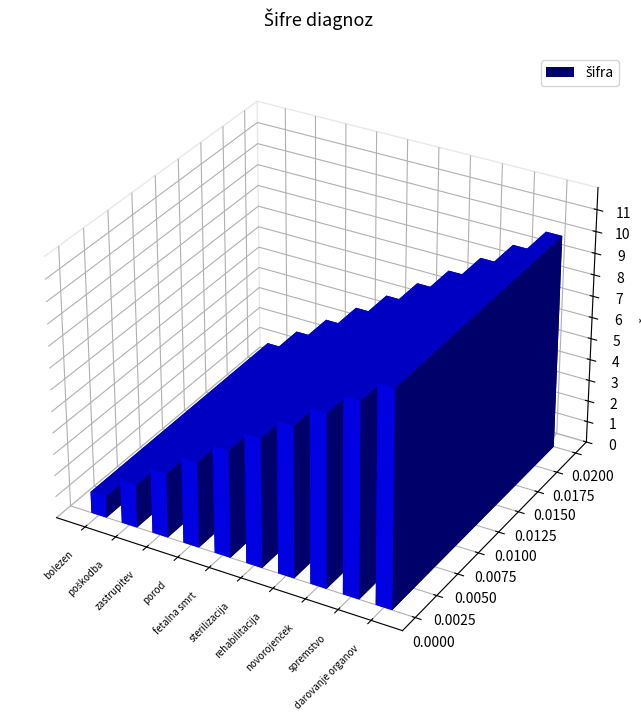

Reading left to right, list all the values displayed in this chart.

1	2	3	4	5	6	7	8	9	10